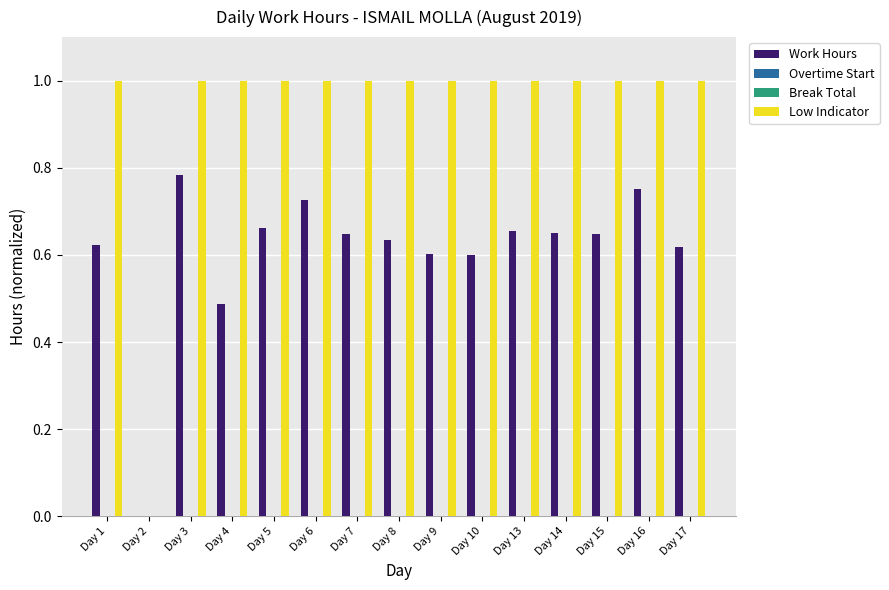

The value of Low Indicator at Day 4 is 0.2. True or false?

False